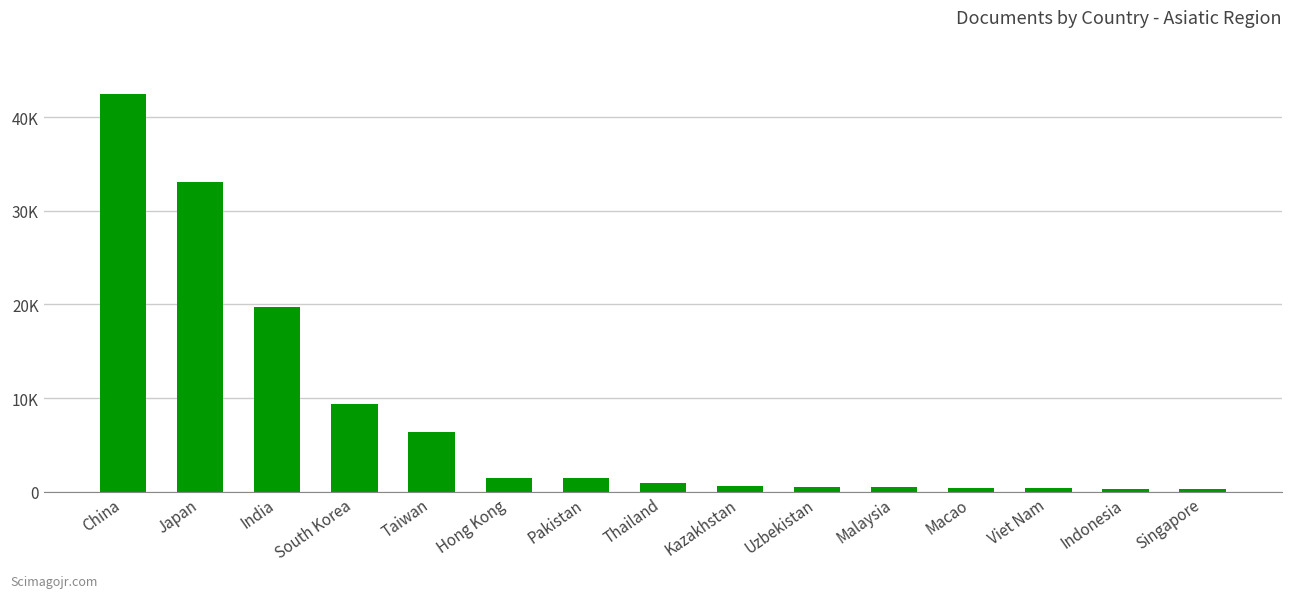

Rank the categories by value from lowest to highest.

Singapore, Indonesia, Viet Nam, Macao, Malaysia, Uzbekistan, Kazakhstan, Thailand, Pakistan, Hong Kong, Taiwan, South Korea, India, Japan, China